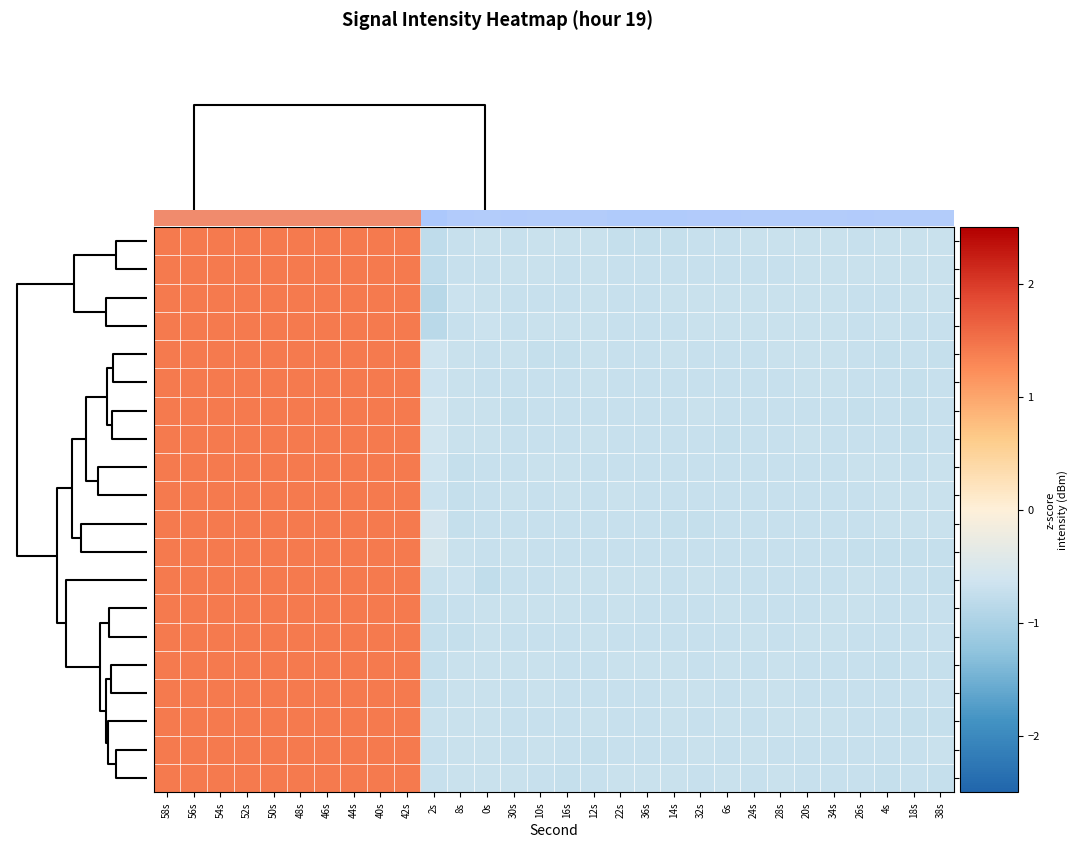

How many series are shown in this chart?

20